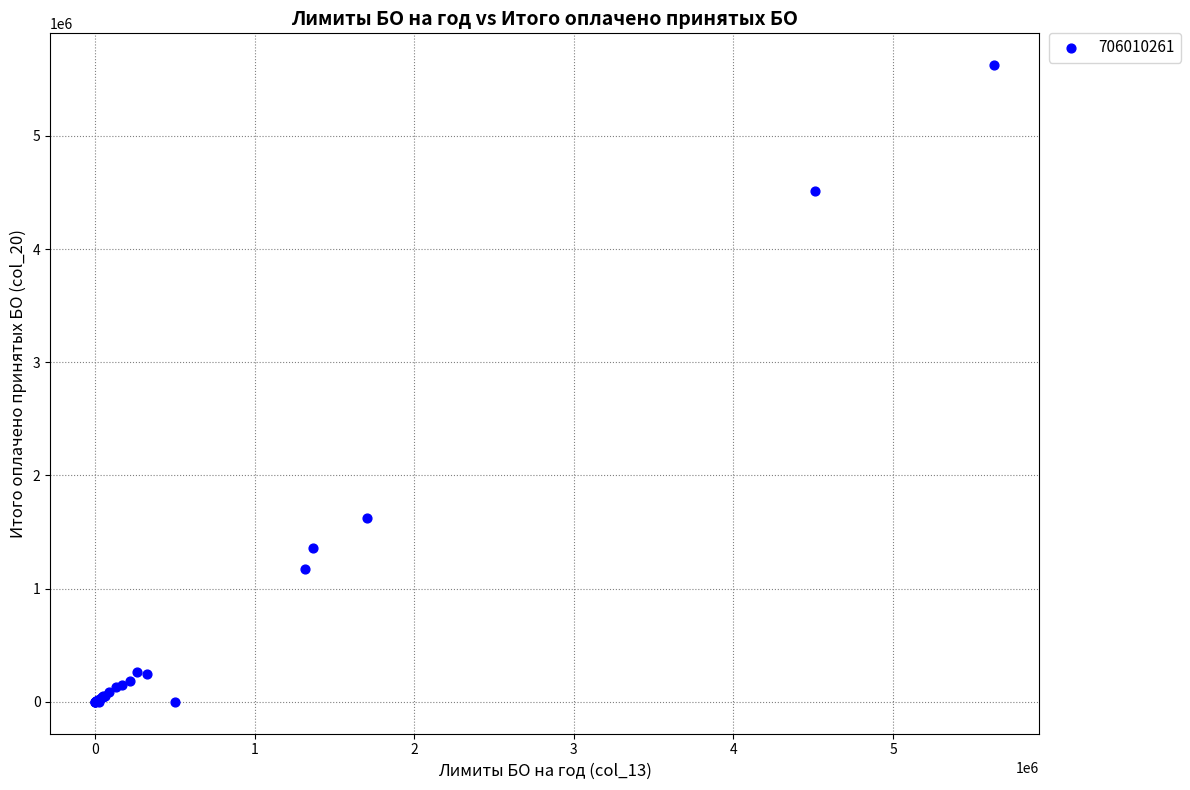

What Y value in the scatter plot is closest to 2812178?

1627541.4